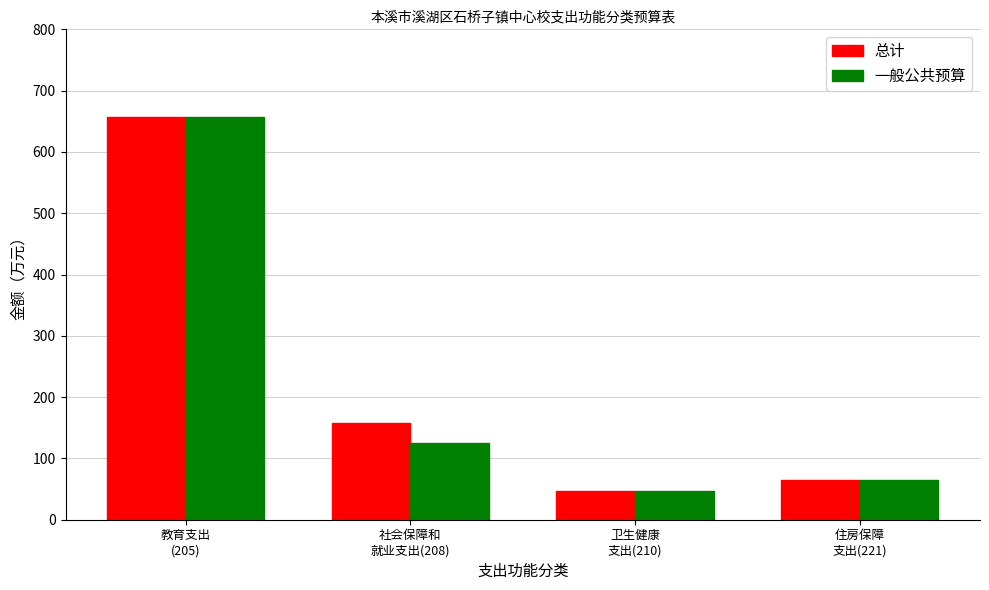

How many values in the 总计 series exceed 158?

2